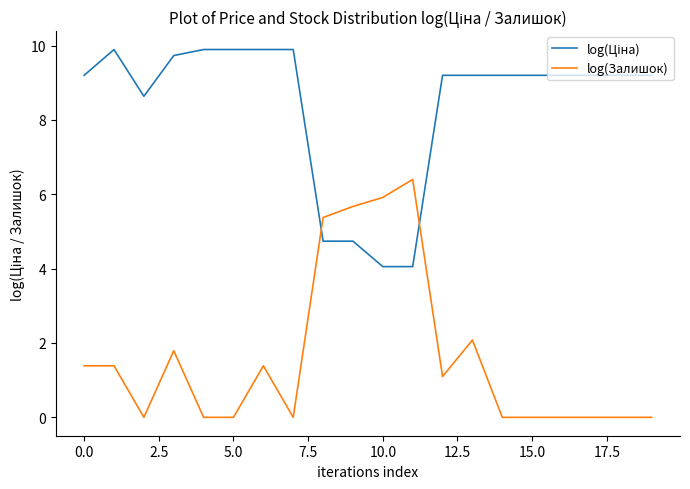

Does the chart have visible grid lines?

No